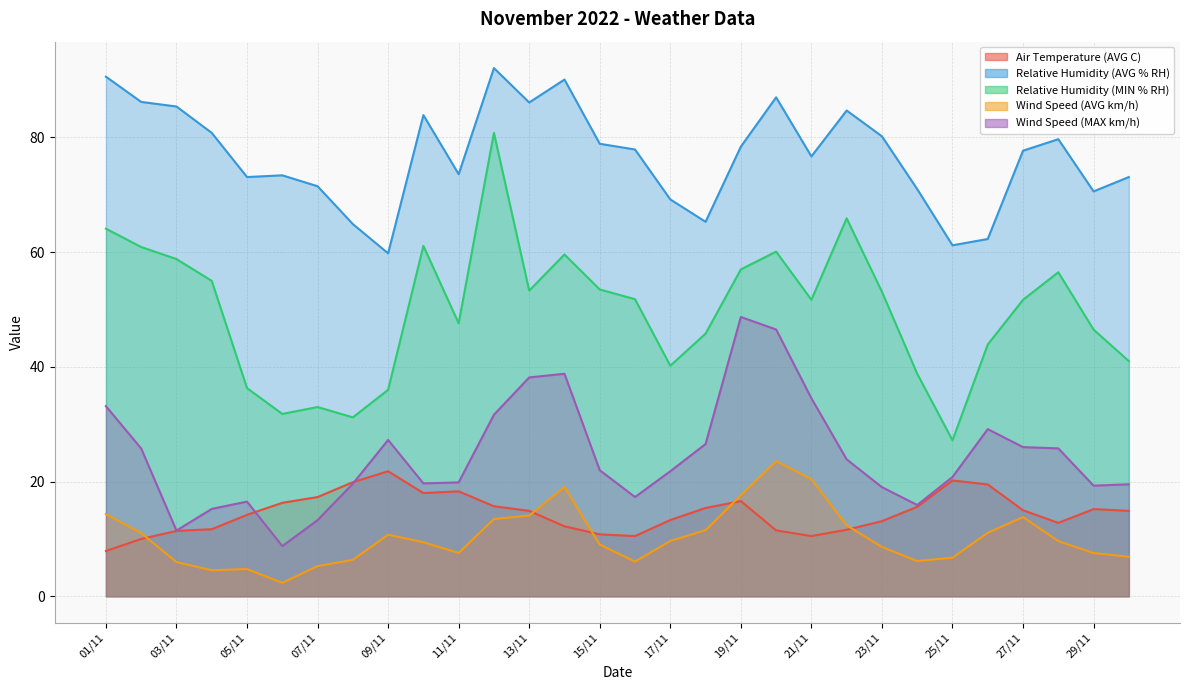

How many data points in Wind Speed (MAX km/h) are above 21?

16